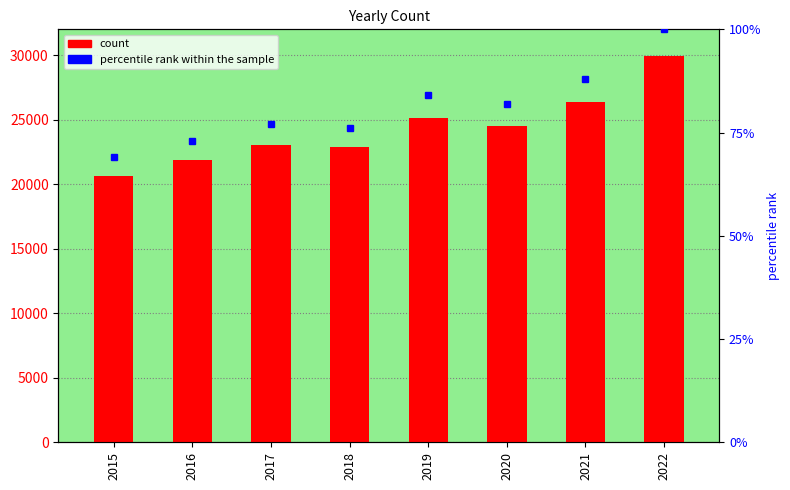

Rank the categories by count value from highest to lowest.

2022, 2021, 2019, 2020, 2017, 2018, 2016, 2015